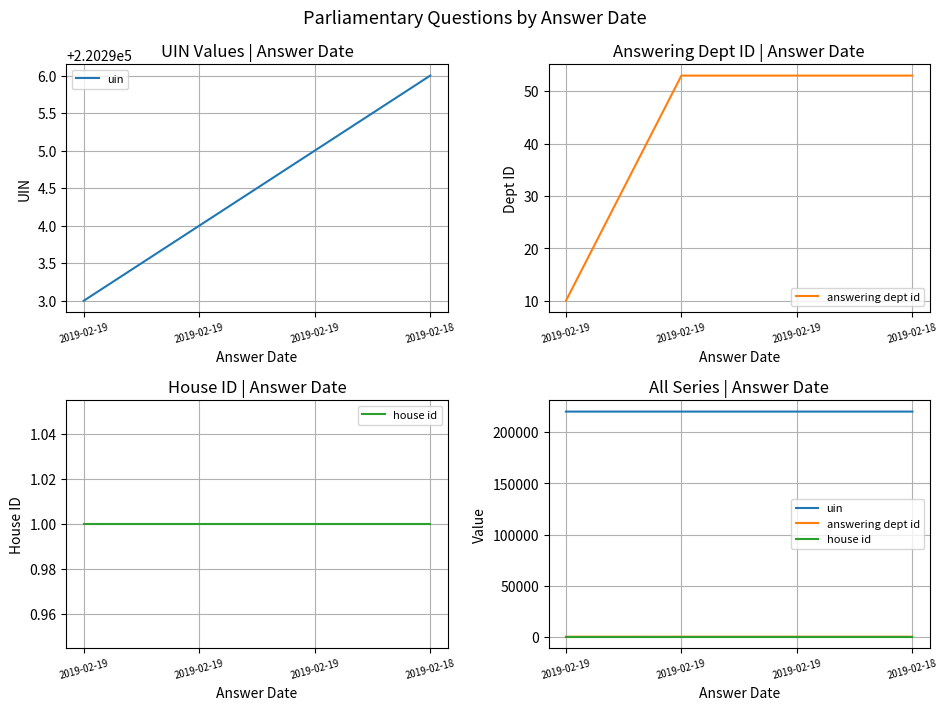

What are all the series names shown in the legend?

uin, answering dept id, house id